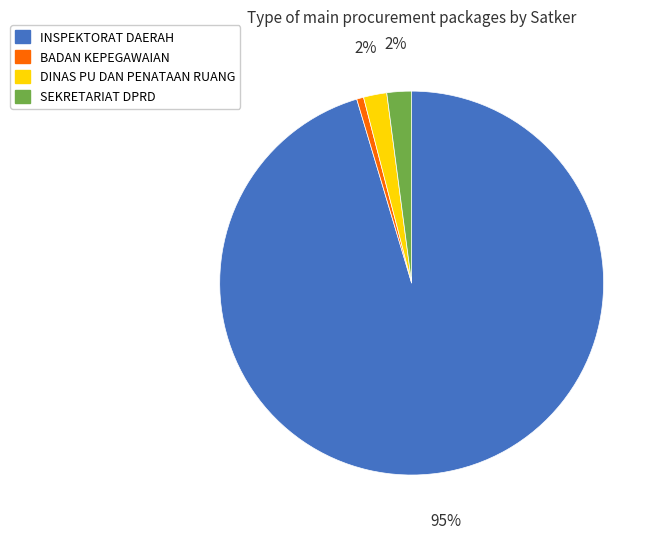

True or false: BADAN KEPEGAWAIAN accounts for 1% of the total.

True